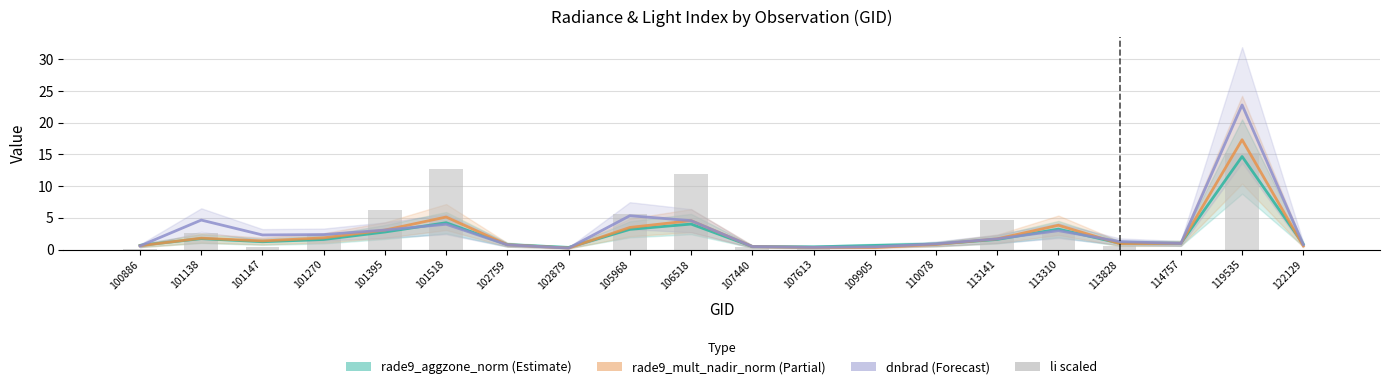

At which label is rade9_aggzone_norm closest to 7?

101518